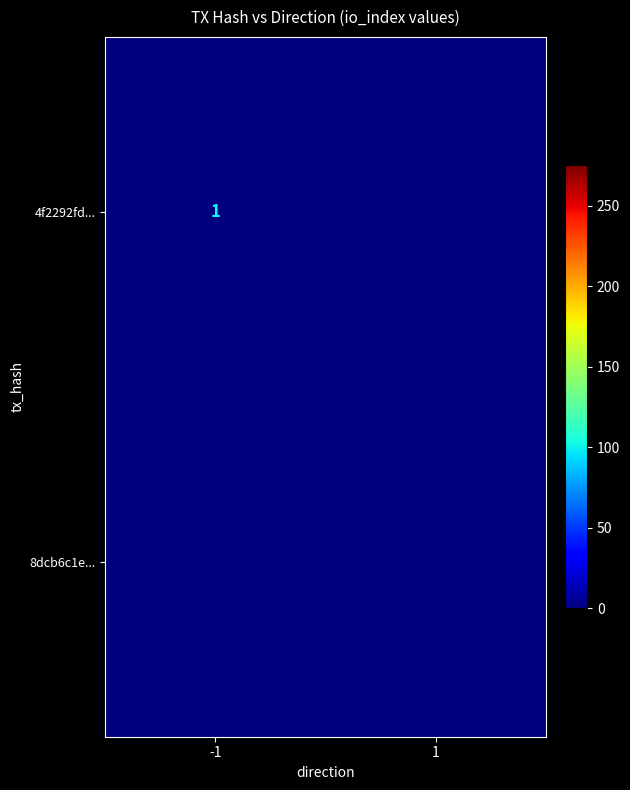

Rank the series by their average value, from highest to lowest.

4f2292fd..., 8dcb6c1e...